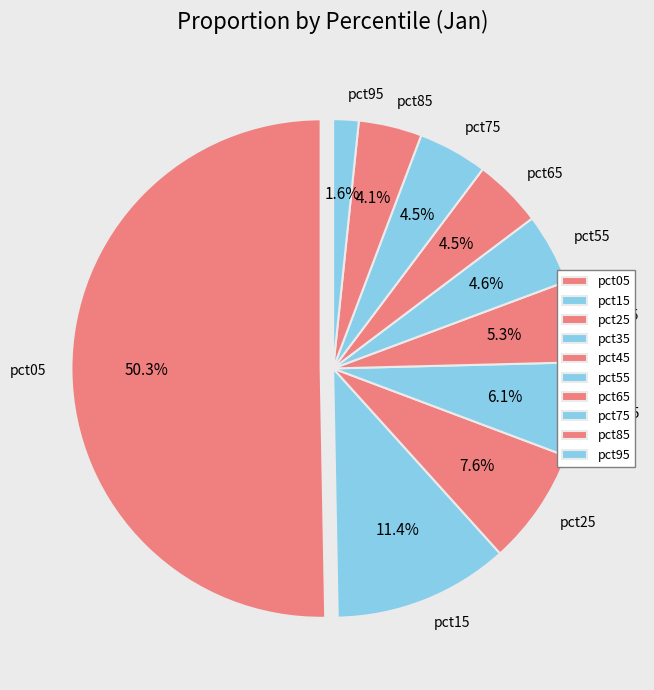

How many slices are in this pie chart?

10